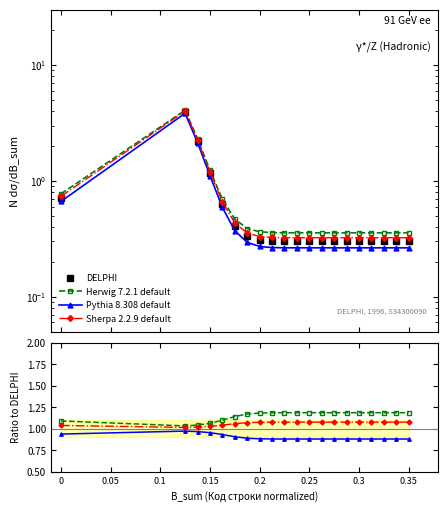

Count the Herwig 7.2.1 default values in the range 1 to 2.

20